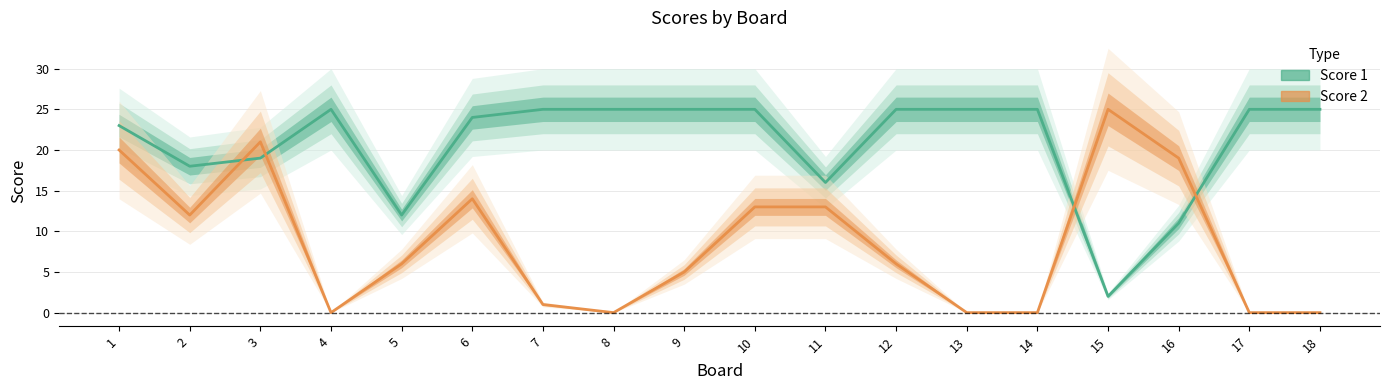

Reading right to left, list all the values displayed in this chart.

Score 1: 25	25	11	2	25	25	25	16	25	25	25	25	24	12	25	19	18	23
Score 2: 0	0	19	25	0	0	6	13	13	5	0	1	14	6	0	21	12	20